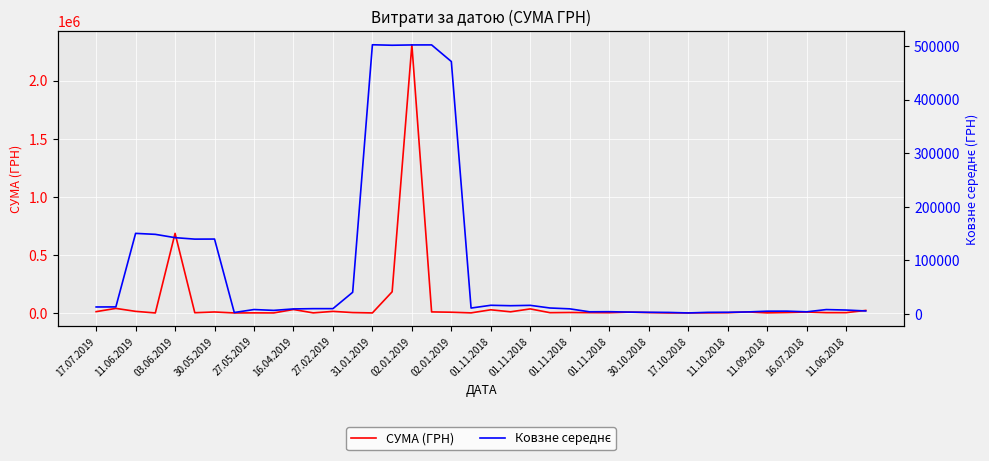

Count the number of data series in this chart.

2